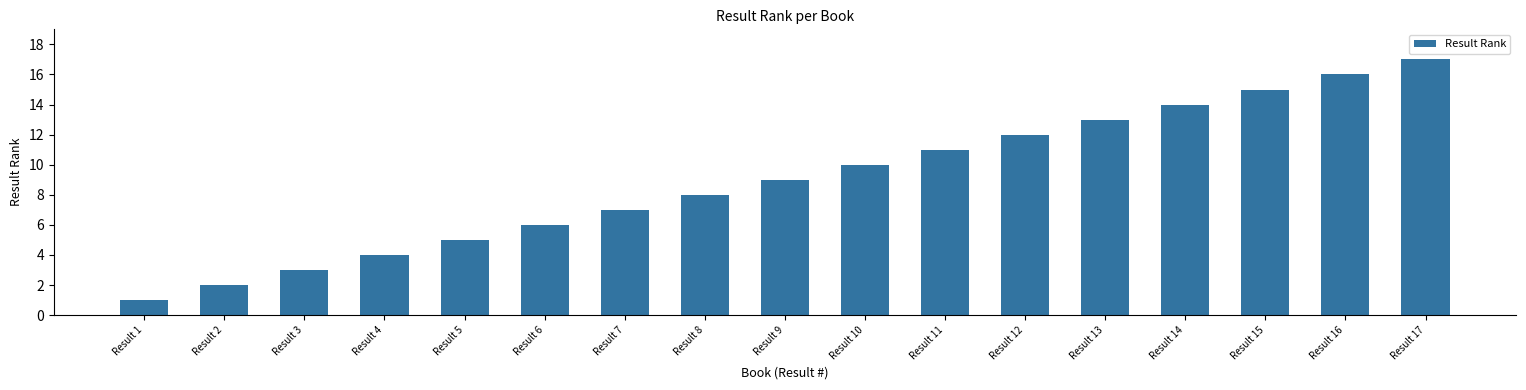

Approximately how many times larger is the value at Result 12 compared to Result 11?

1.1